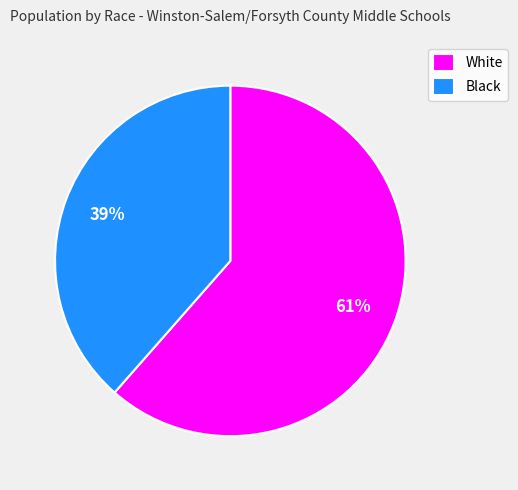

Rank the categories by value from highest to lowest.

White, Black